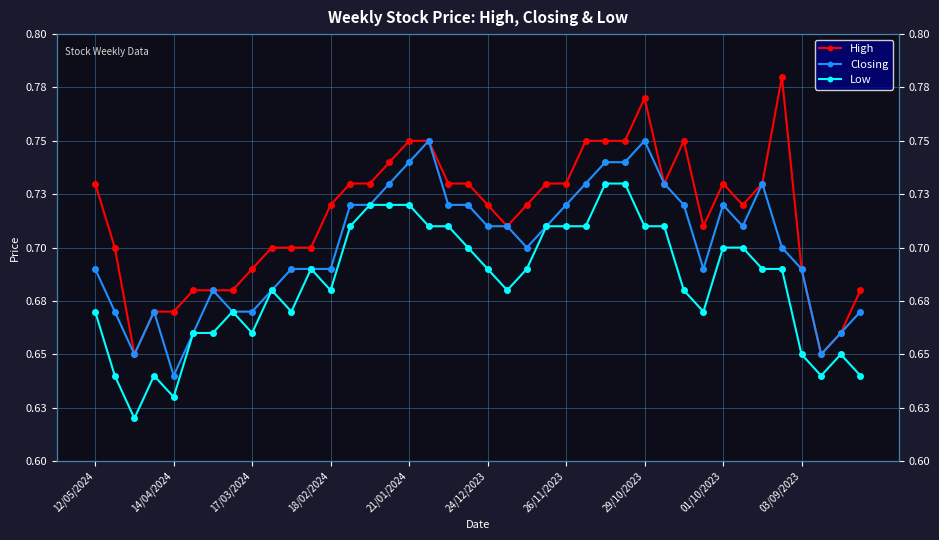

The Low series shows 1.0 at 25. True or false?

False